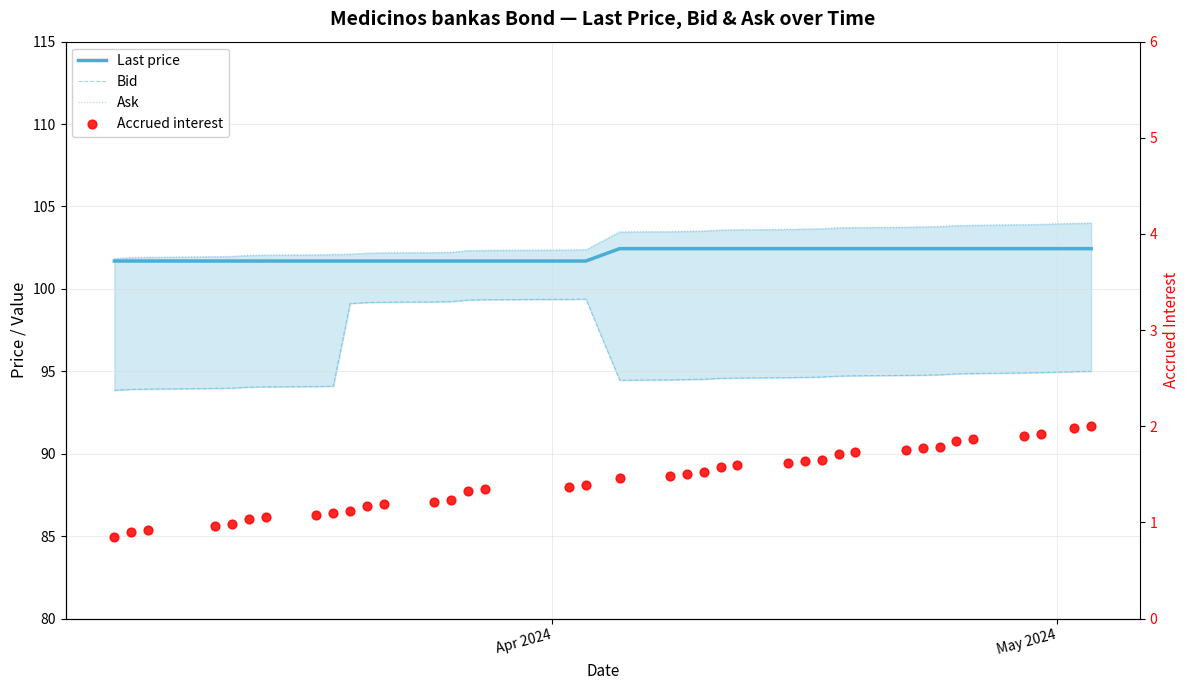

Which series has the largest total across all categories?

Ask